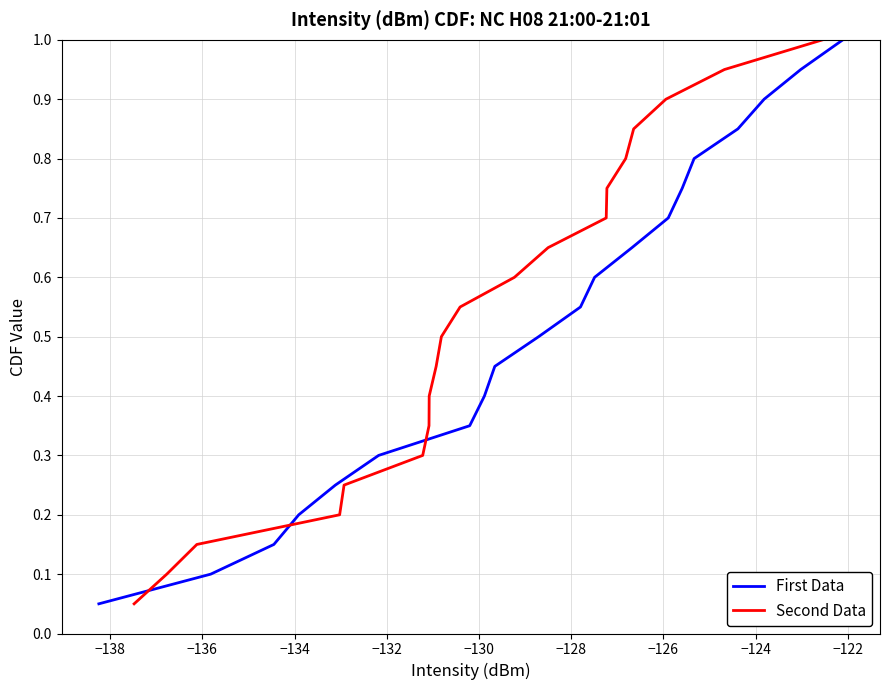

What is the label of the 18th point from the right?

−136